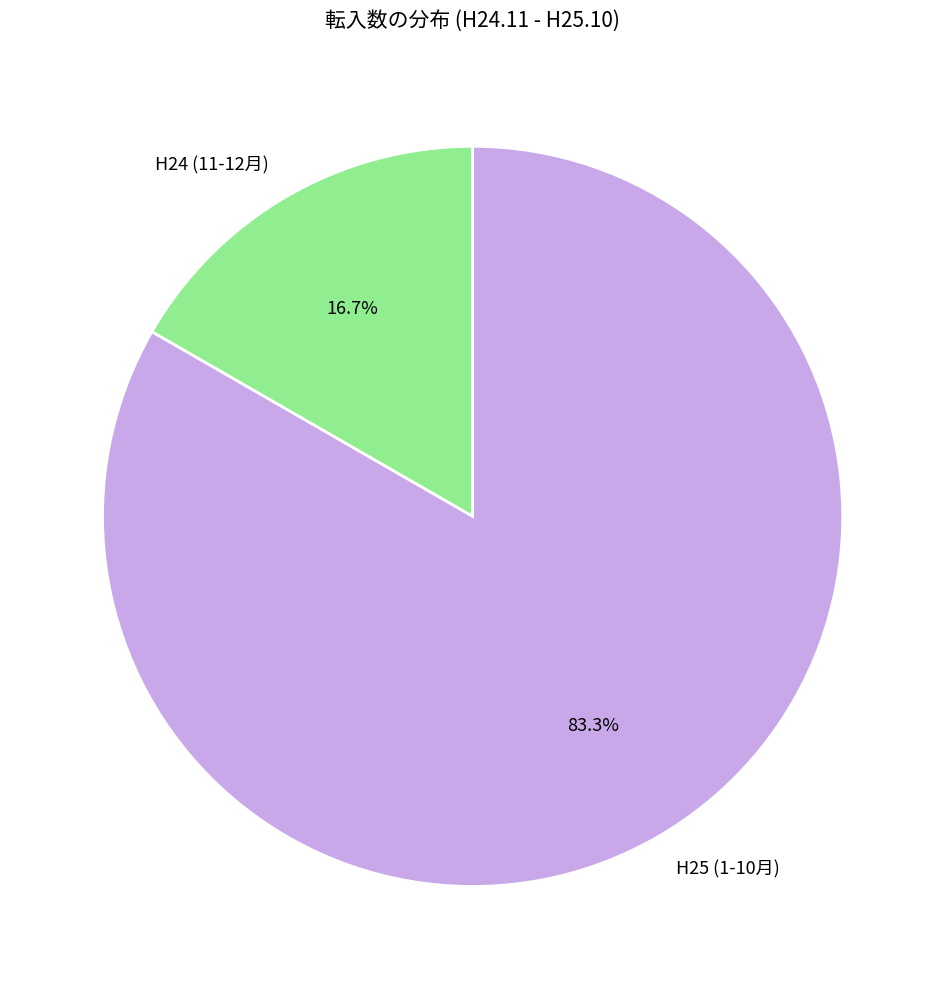

Rank the categories by value from lowest to highest.

H24 (11-12月), H25 (1-10月)